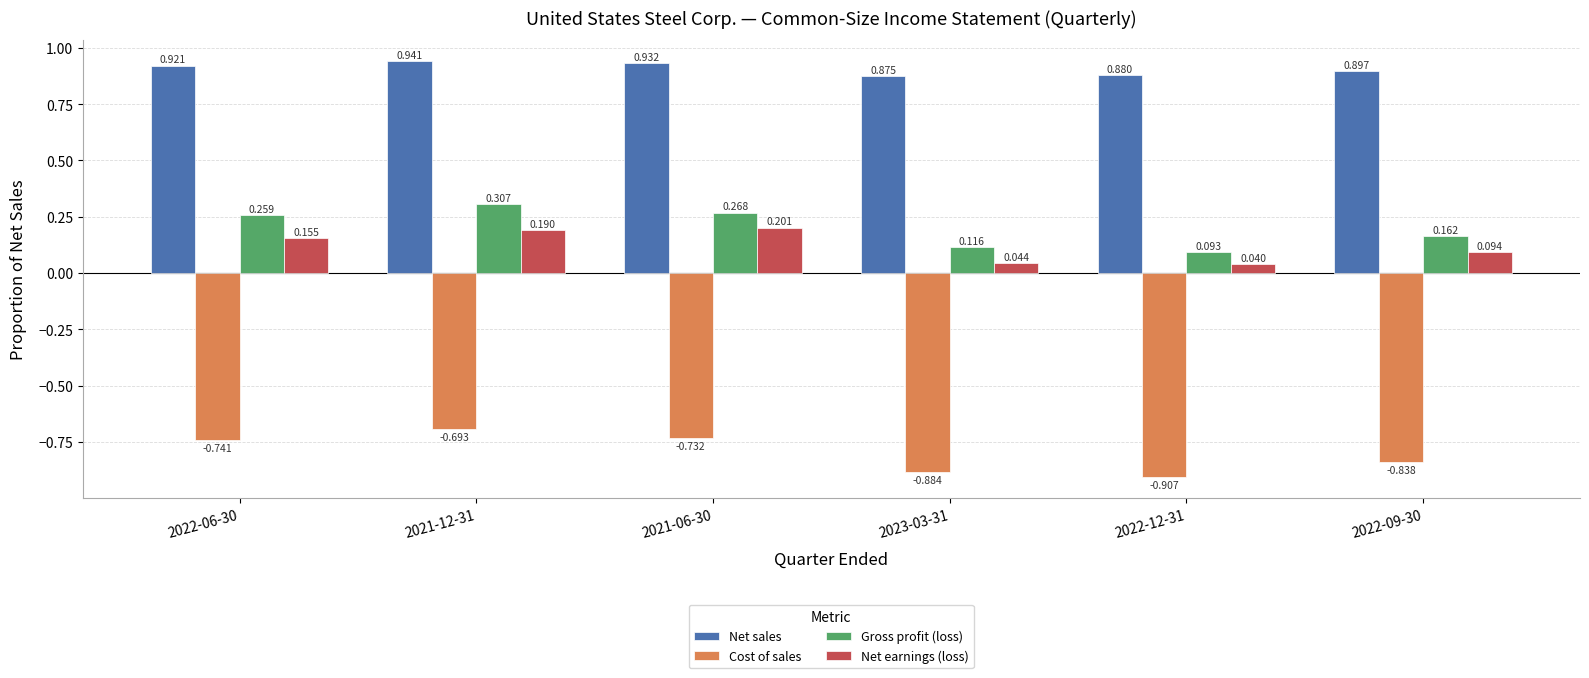

What is the label of the 2nd bar from the right?

2022-12-31